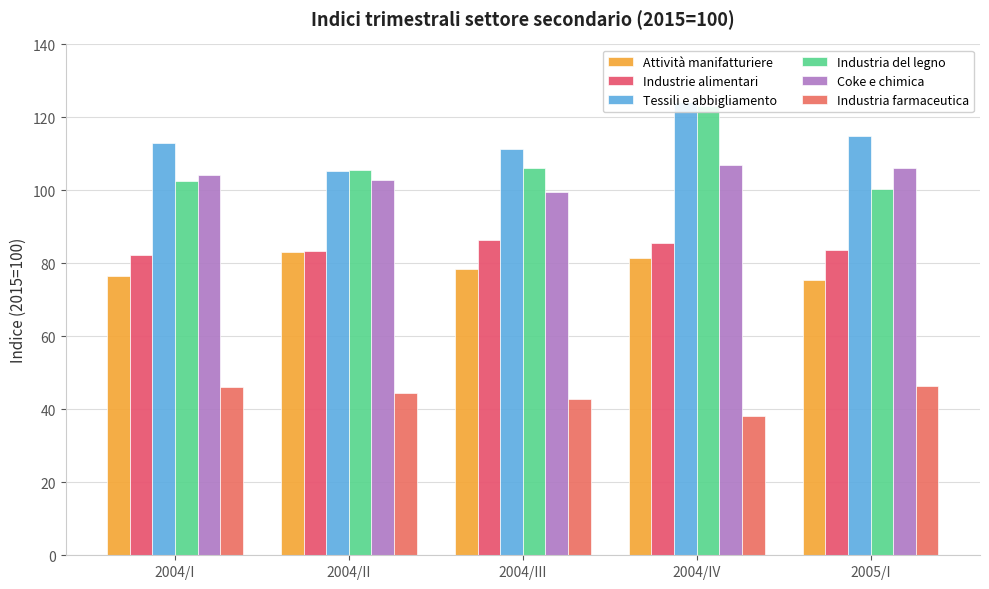

At how many categories does at least one series exceed 114?

2